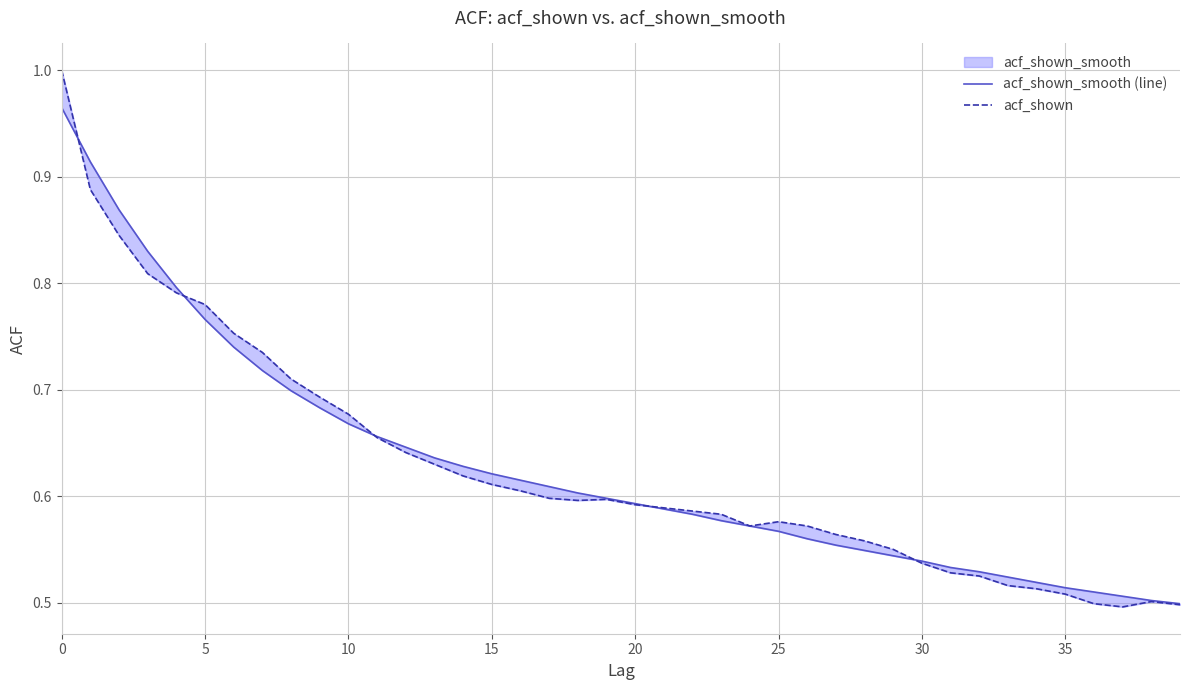

Is the value of acf_shown at 14 greater than the value of acf_shown_smooth (line) at 36?

Yes